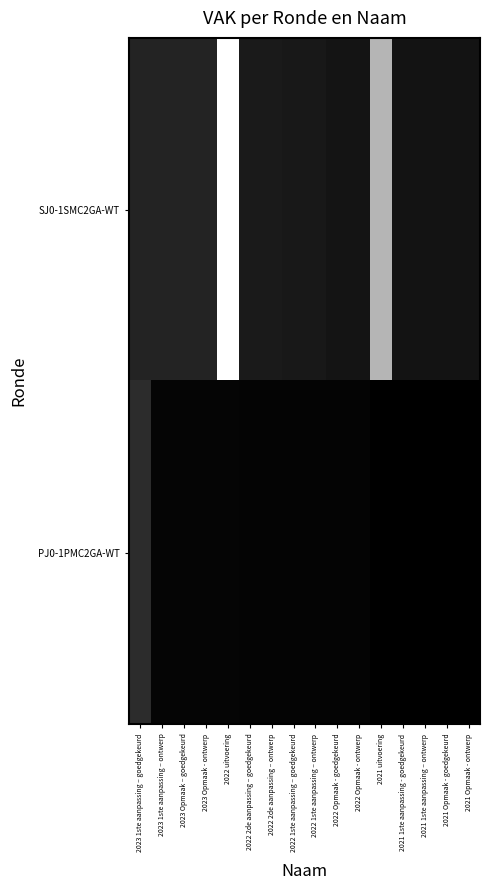

What is the total value across all series at 2023 1ste aanpassing – goedgekeurd?

93744